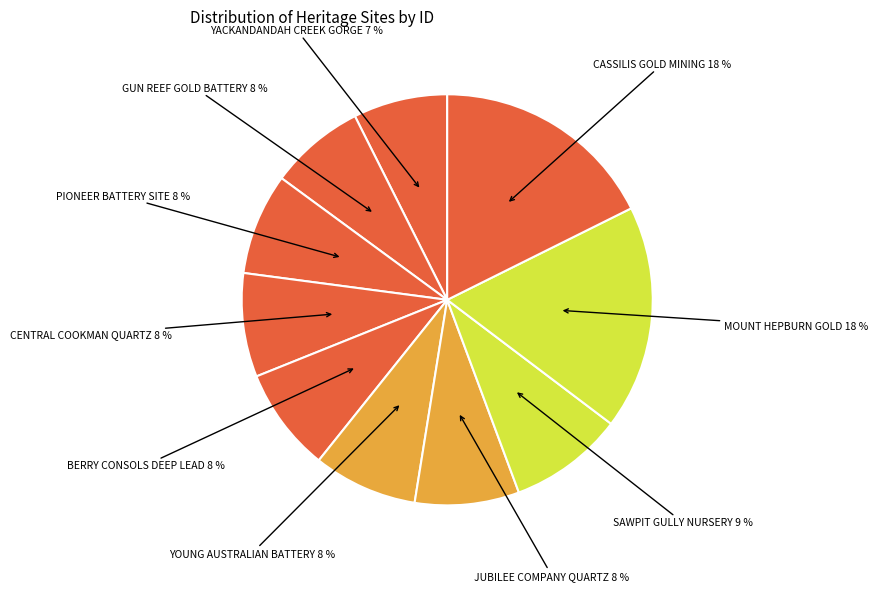

Which has a higher value, CASSILIS GOLD MINING or GUN REEF GOLD BATTERY?

CASSILIS GOLD MINING